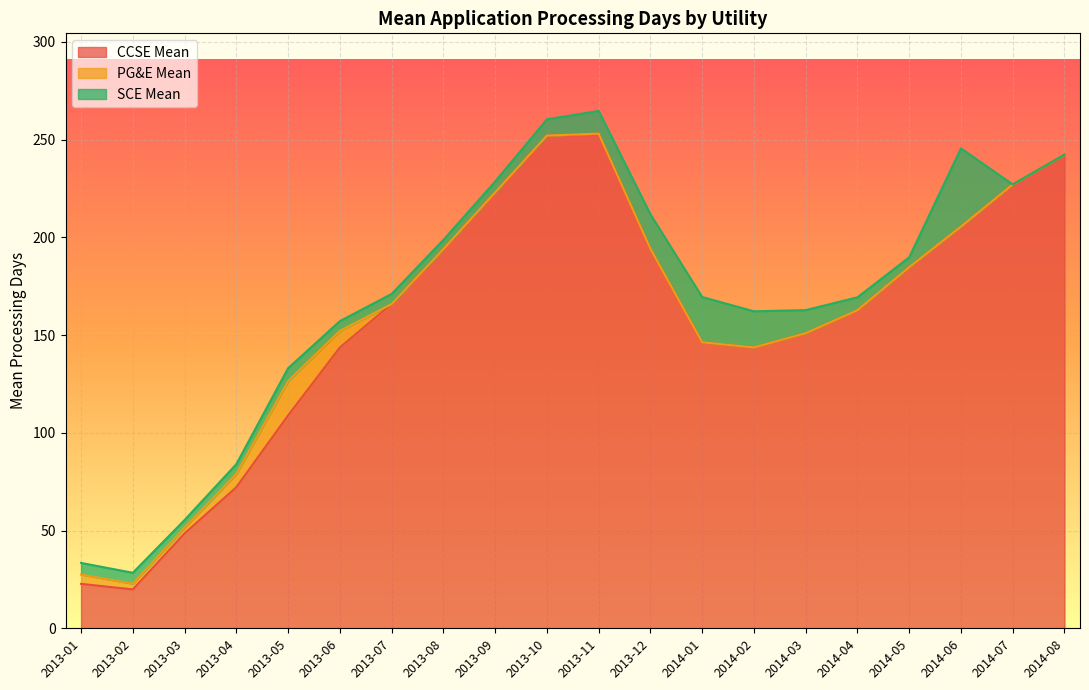

Is the value of PG&E Mean at 2013-09 greater than the value of SCE Mean at 2013-10?

No